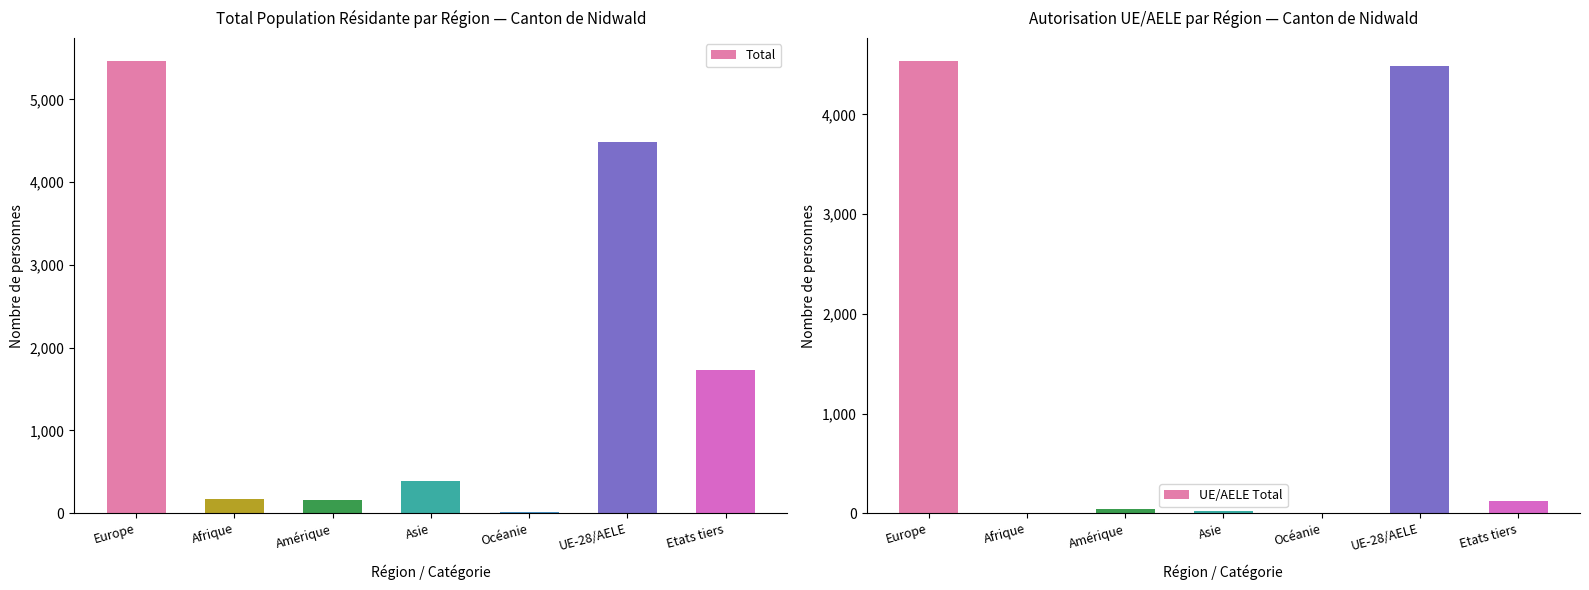

At which label does Total reach its minimum?

Océanie